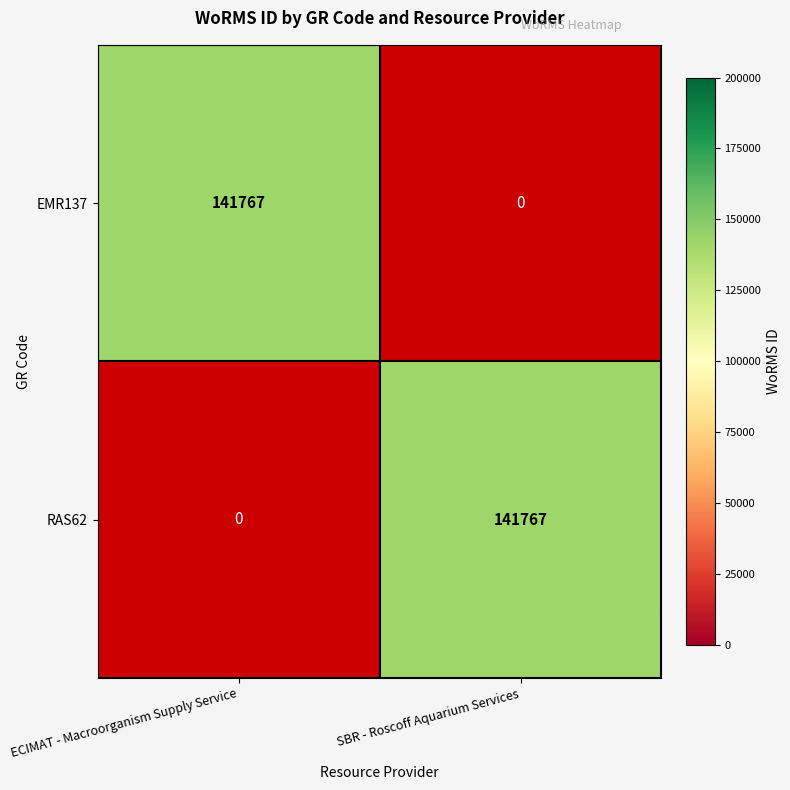

What is the total value across all series at ECIMAT - Macroorganism Supply Service?

141767